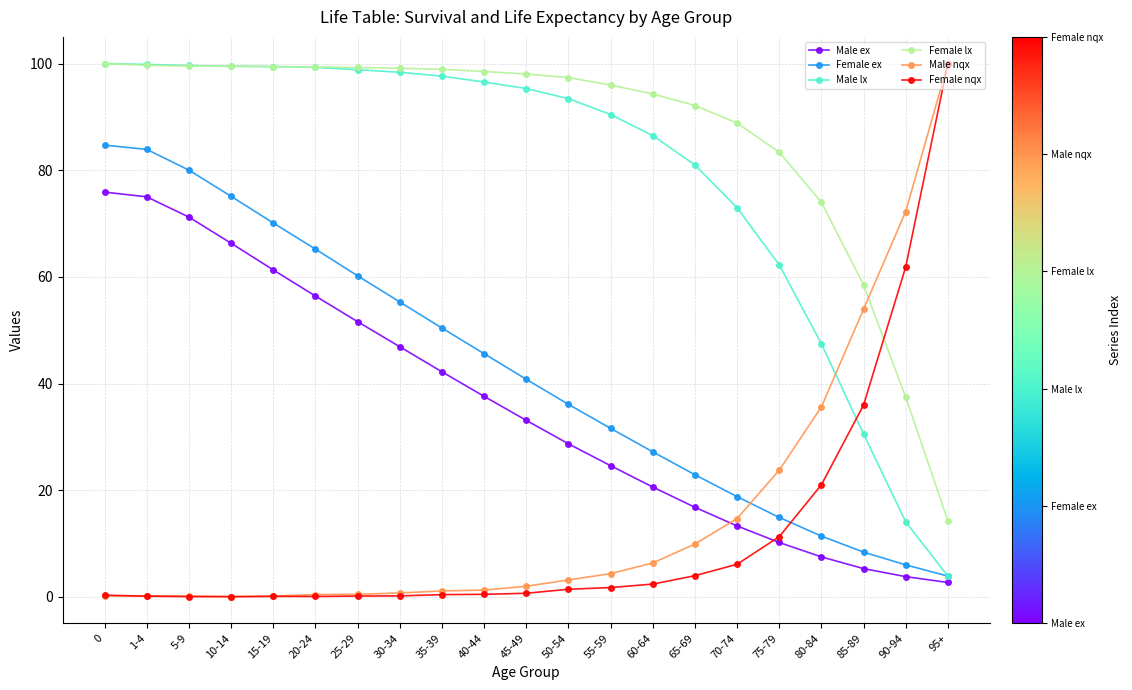

True or false: Female lx has a value of 97.4 at 50-54.

True